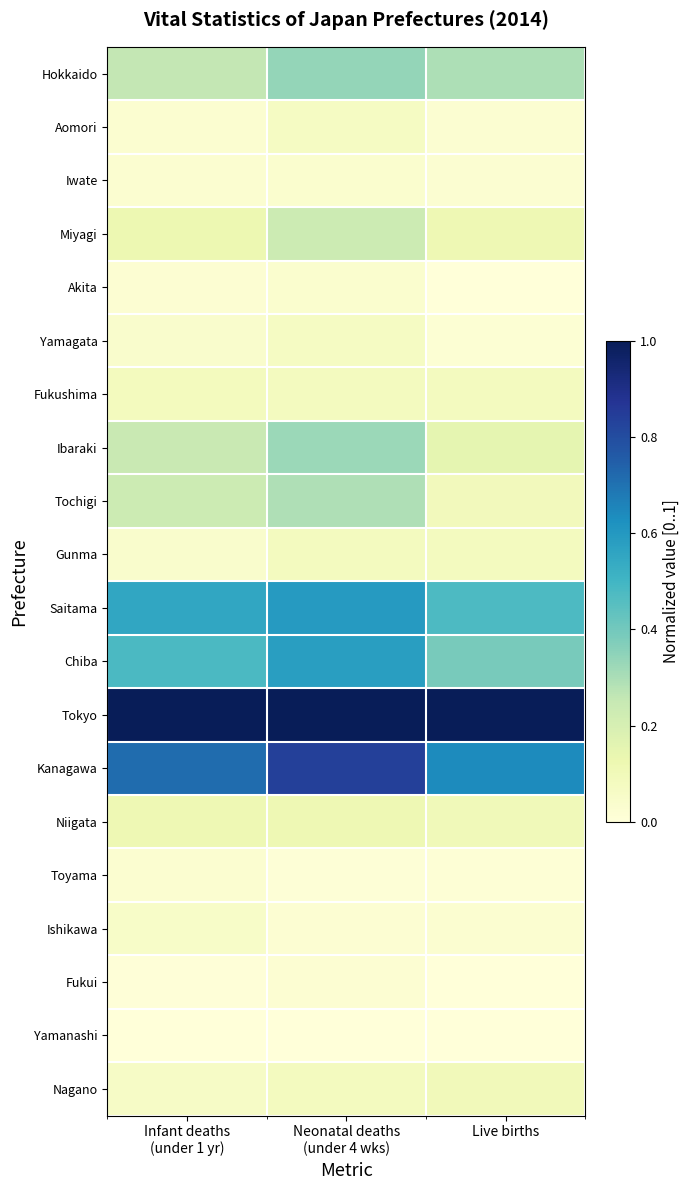

Which label corresponds to the smallest value in the chart?

Live births